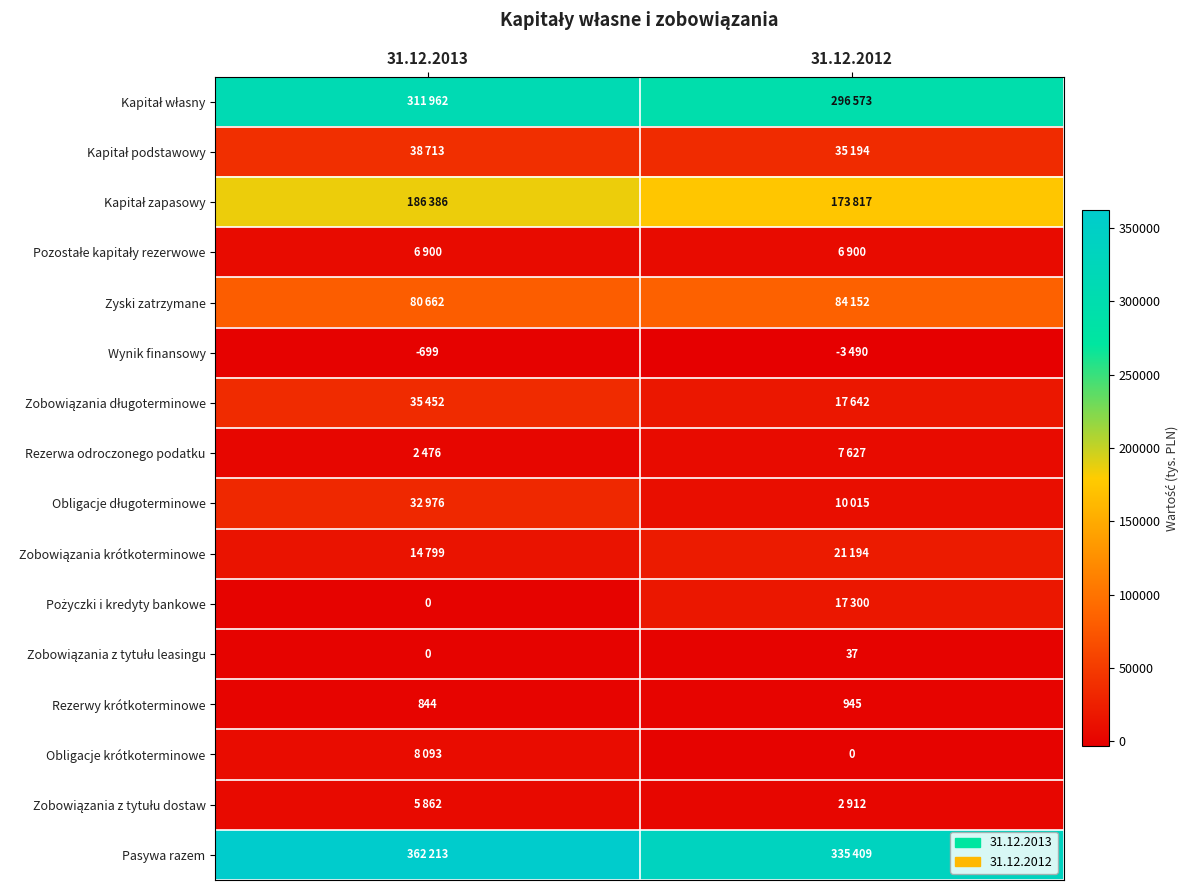

At how many categories does at least one series exceed 14347?

2